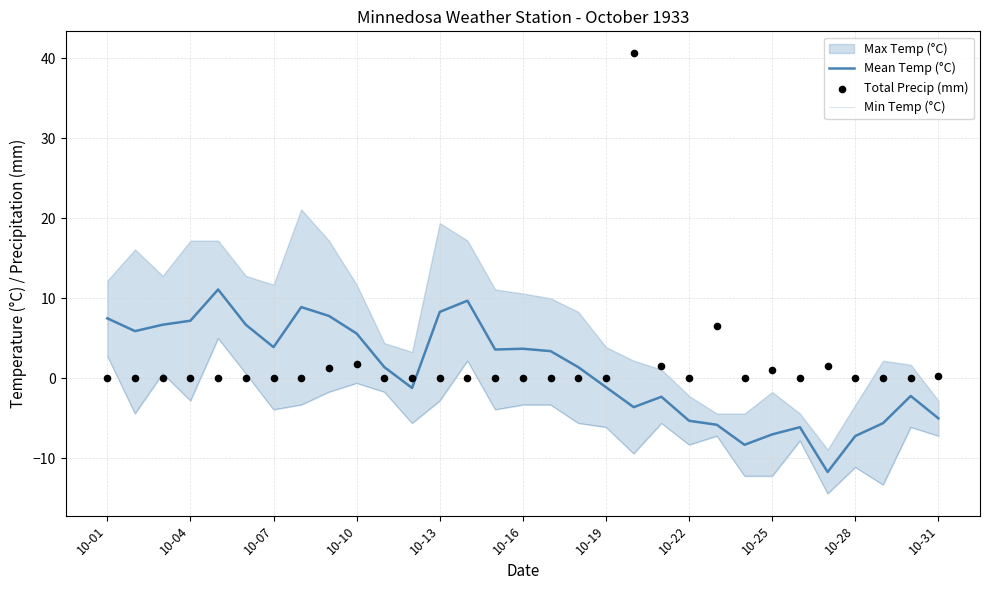

Which series contains the highest Y value?

Total Precip (mm)